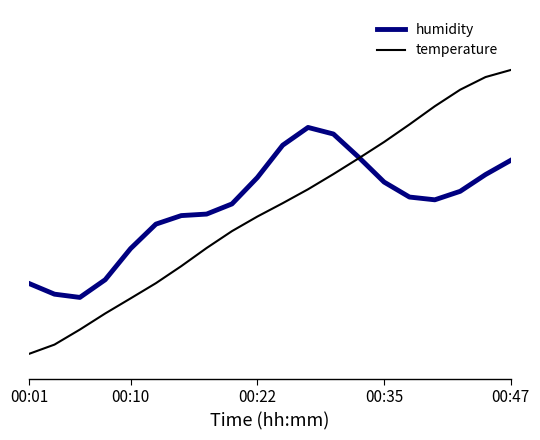

What is the label of the 16th point from the left?

15